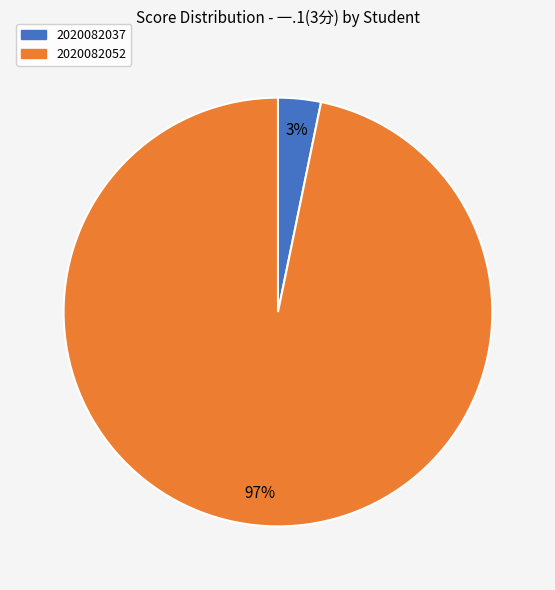

True or false: 2020082037 accounts for 3% of the total.

True